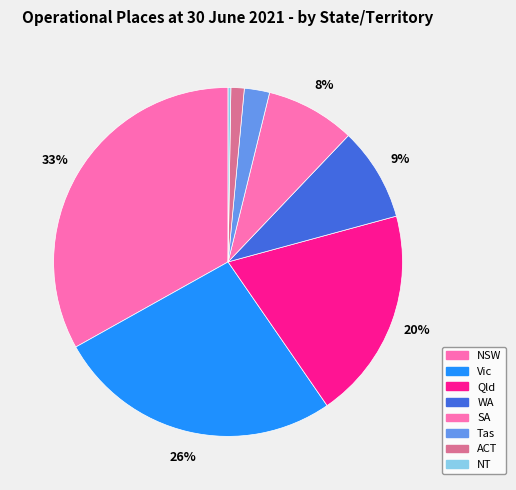

To the nearest percent, what percentage of the pie is SA?

8%